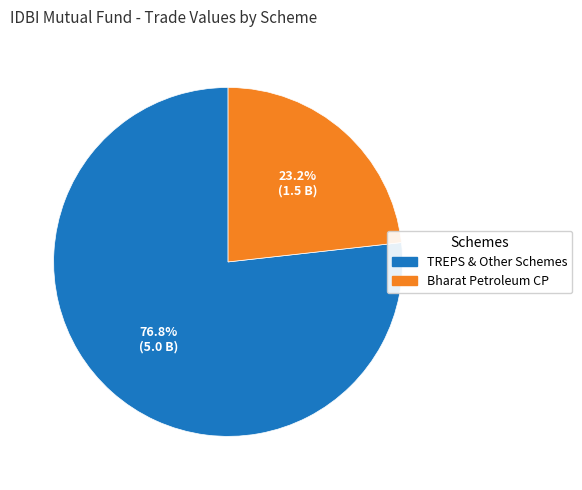

Does any single category account for the majority?

Yes